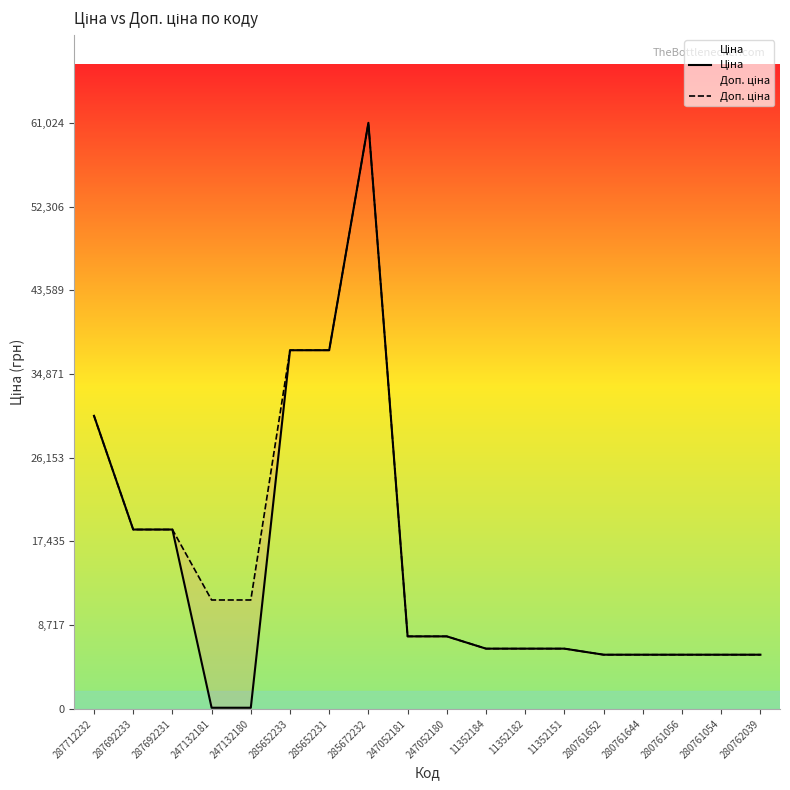

At 280762039, list the series in order from smallest to largest.

Ціна, Доп. ціна